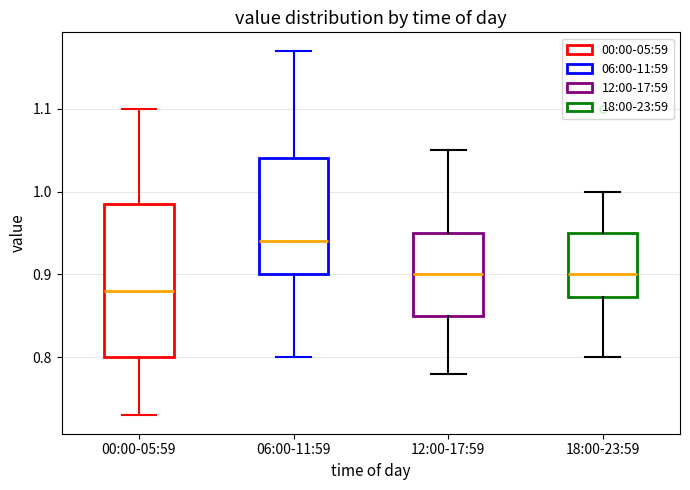

Reading left to right, read every box against the y-axis: the position of its median line, the range the box covers, and the ends of its whiskers. The values are not printed on the chart, so give them approximately, as read against the axis.

00:00-05:59: median 0.88, box 0.80 to 0.99, whiskers 0.73 to 1.10
06:00-11:59: median 0.94, box 0.90 to 1.04, whiskers 0.80 to 1.17
12:00-17:59: median 0.90, box 0.85 to 0.95, whiskers 0.78 to 1.05
18:00-23:59: median 0.90, box 0.87 to 0.95, whiskers 0.80 to 1.00